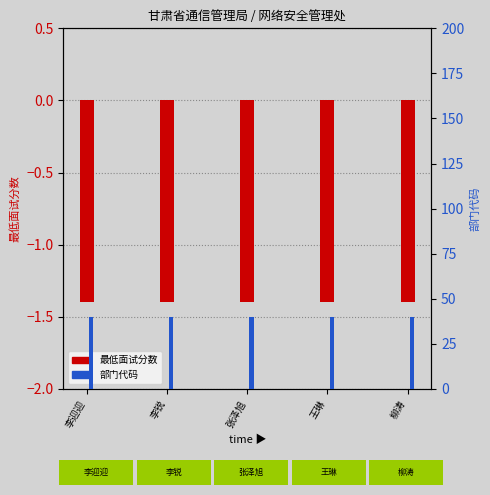

At which category is the sum across all series the highest?

李迎迎